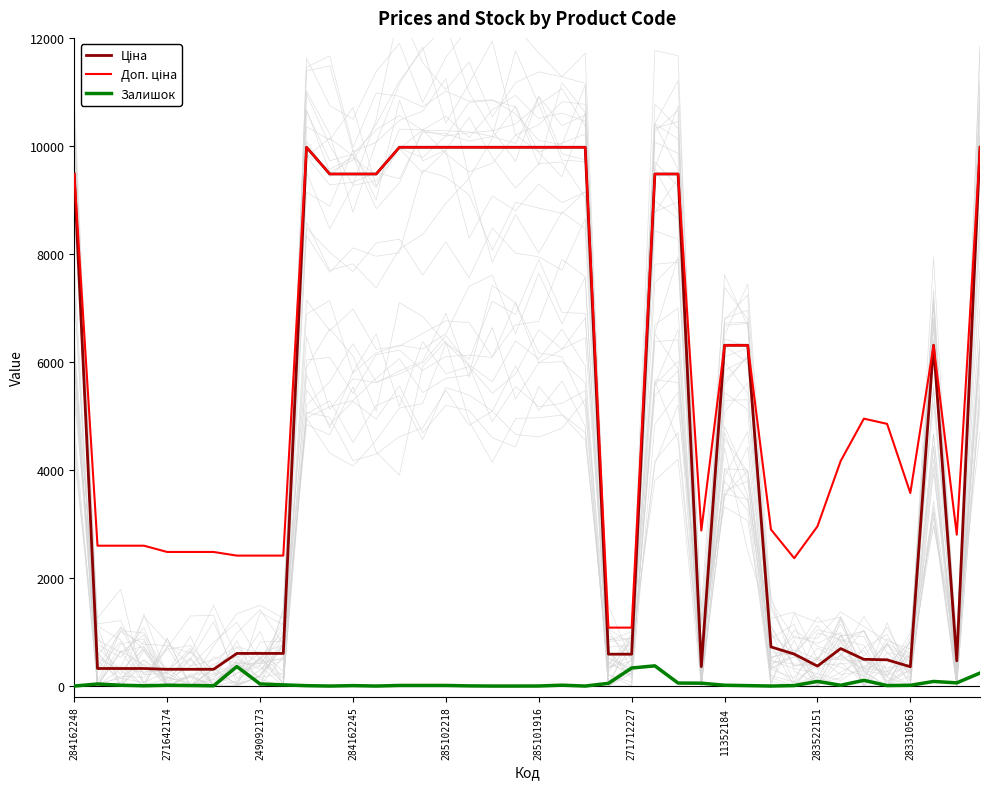

What are all the series names shown in the legend?

Ціна, Доп. ціна, Залишок